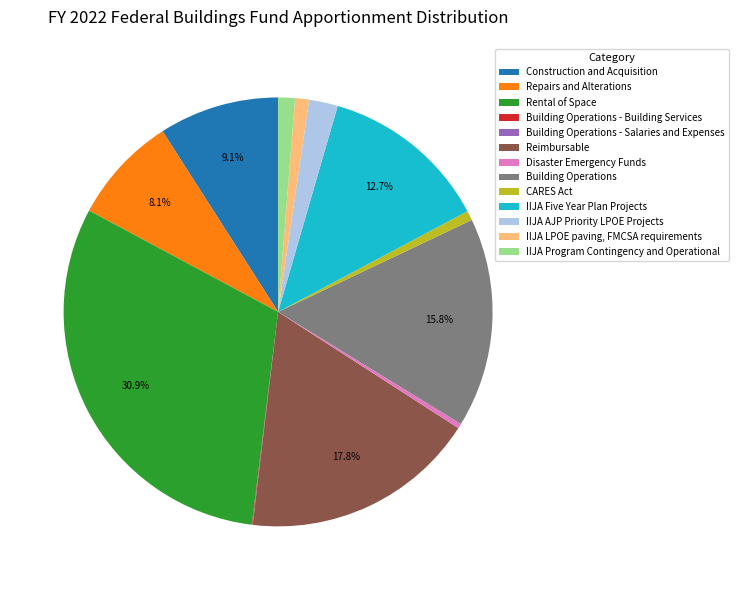

What is the ratio of the value at IIJA AJP Priority LPOE Projects to the value at CARES Act?

3.0